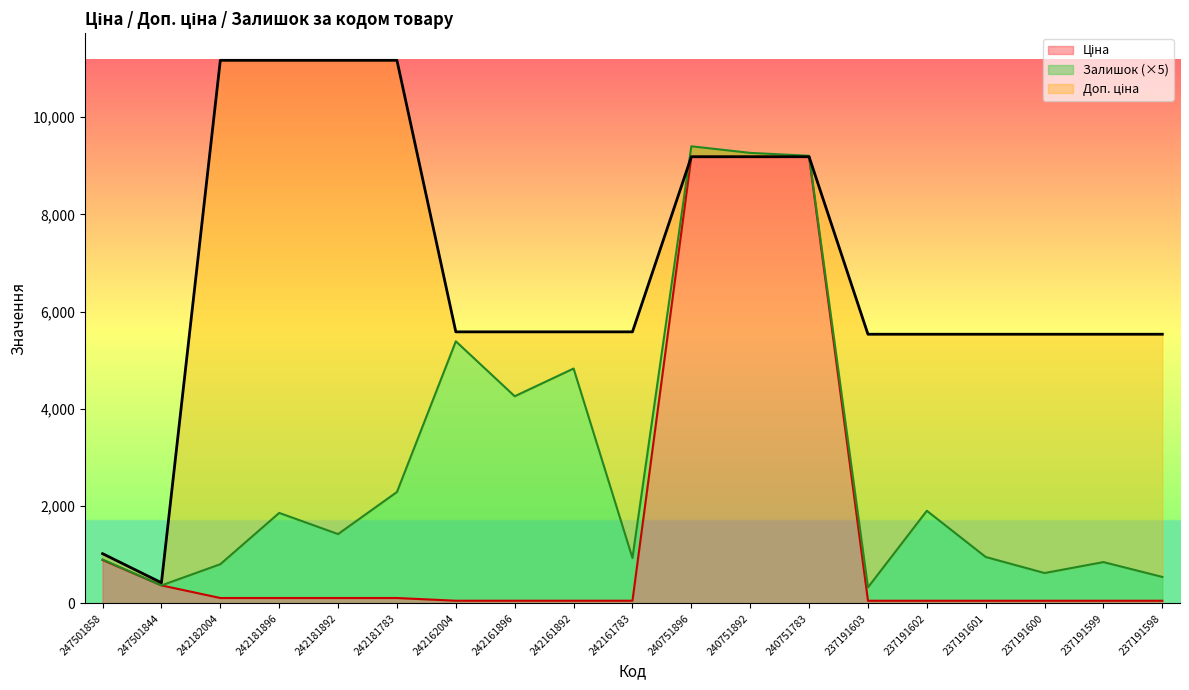

True or false: Доп. ціна has a value of 11169.0 at 242182004.

True